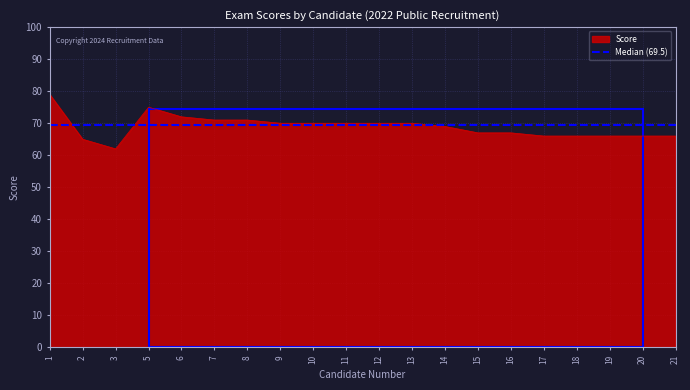

List the series in order of their peak value, lowest first.

Median (69.5), Score